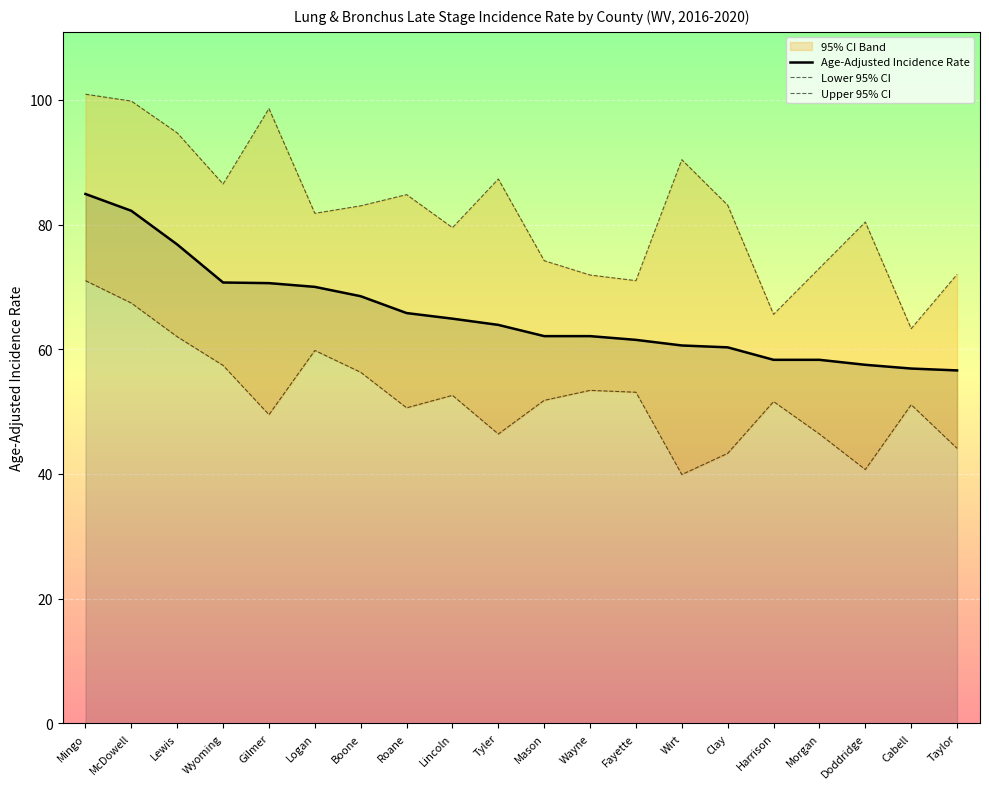

Between Wayne and Roane, which is larger?

Roane